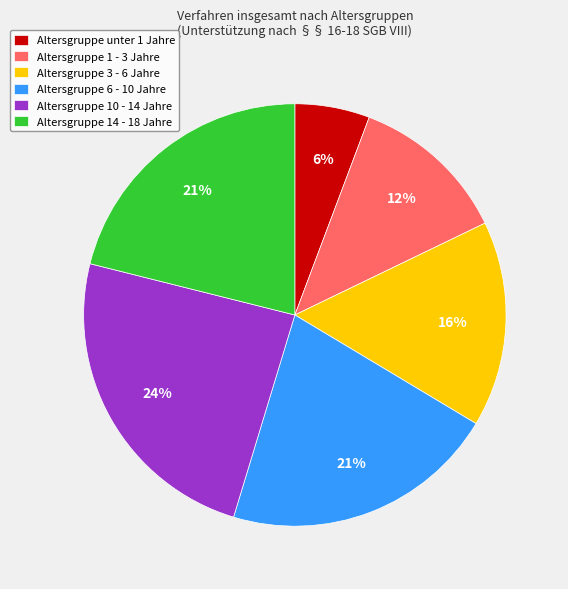

The Altersgruppe 14 - 18 Jahre slice represents 34% of the pie. True or false?

False